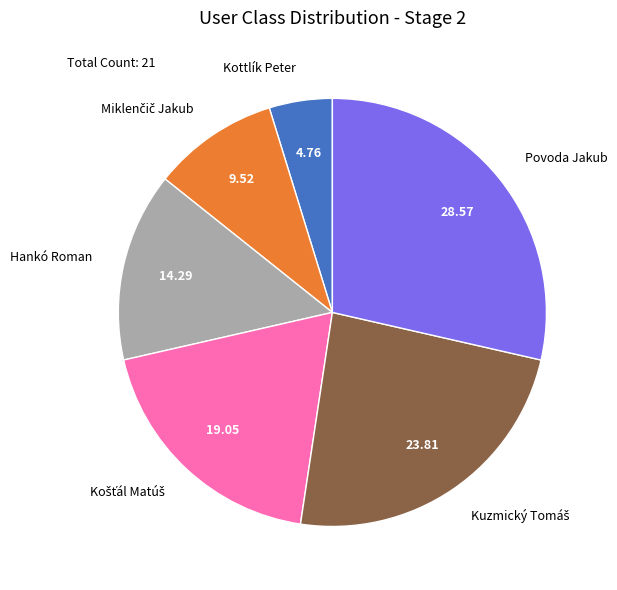

Is there a majority slice in this chart?

No